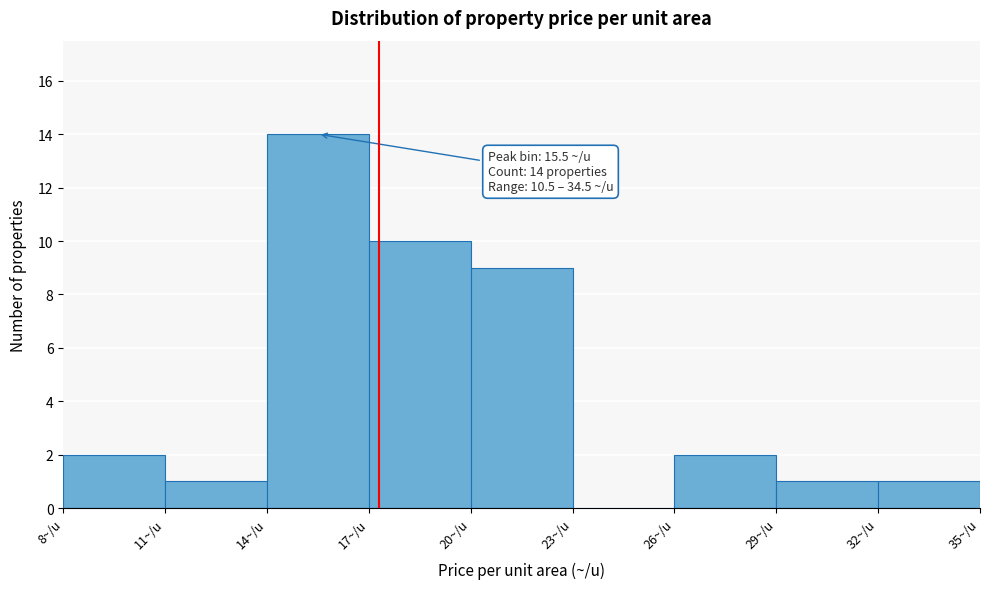

Over which range of the x-axis is the bar tallest?

14 to 17